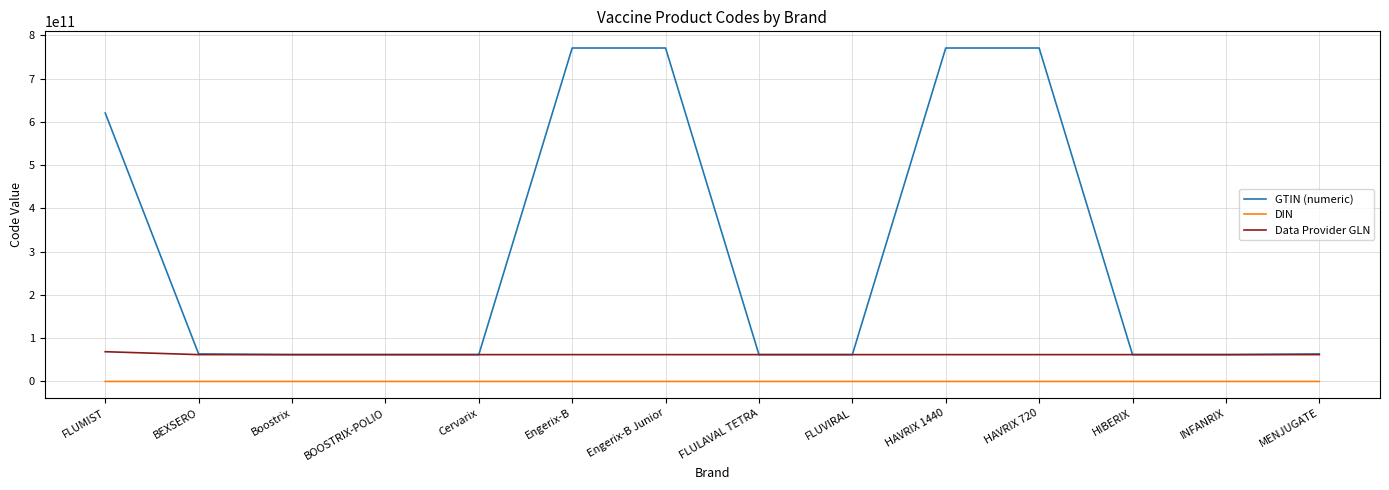

True or false: GTIN (numeric) and DIN cross at least once.

False